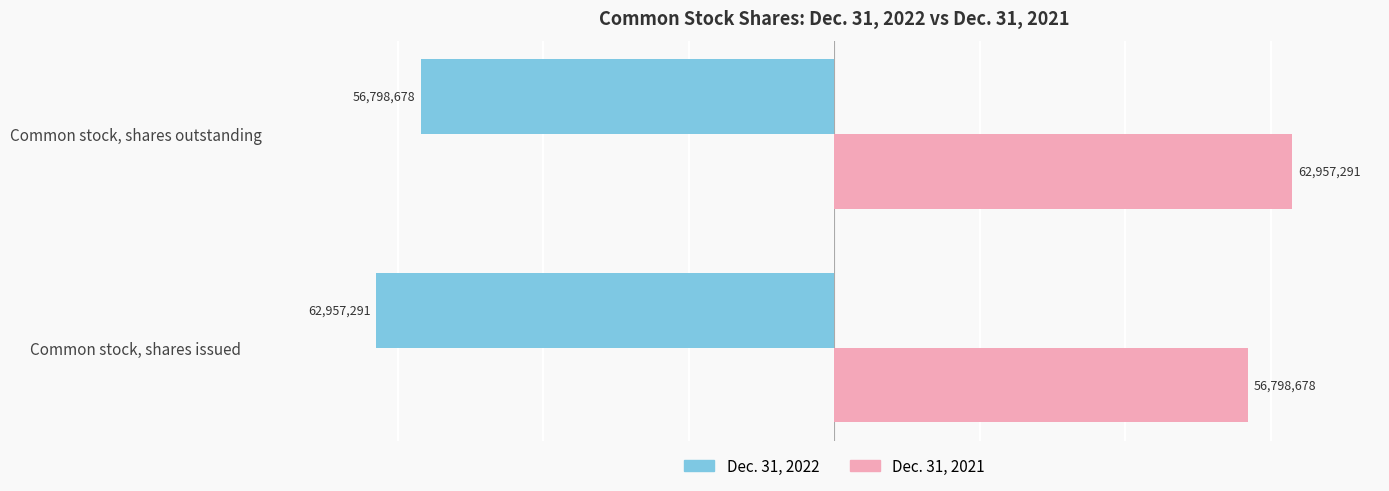

Which series has the largest total across all categories?

Dec. 31, 2021